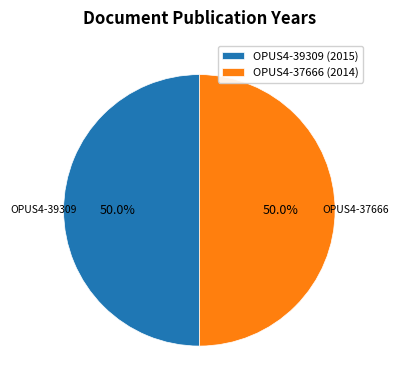

What percentage do OPUS4-37666 and OPUS4-39309 together represent?

100.0%